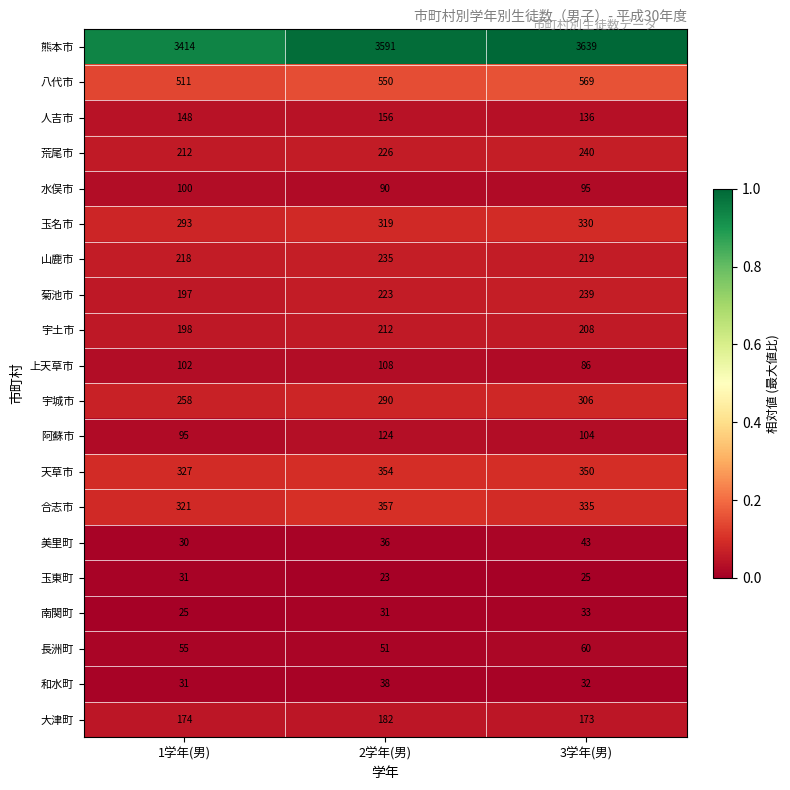

Which series has the largest range (max minus min)?

熊本市